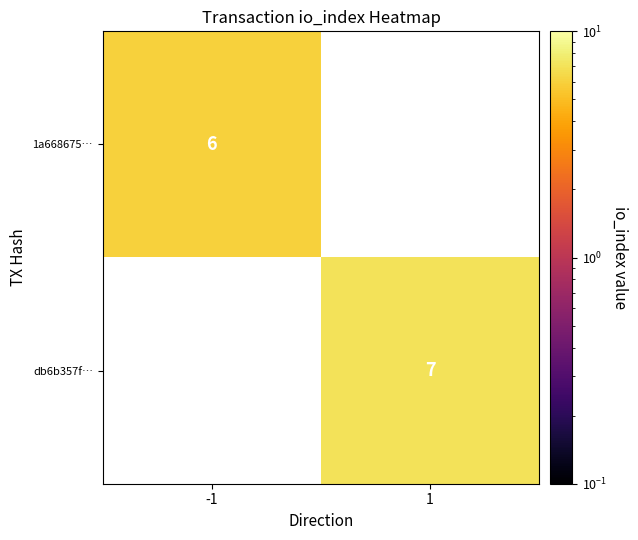

Is the value of 1a668675… at -1 greater than the value of db6b357f… at 1?

No